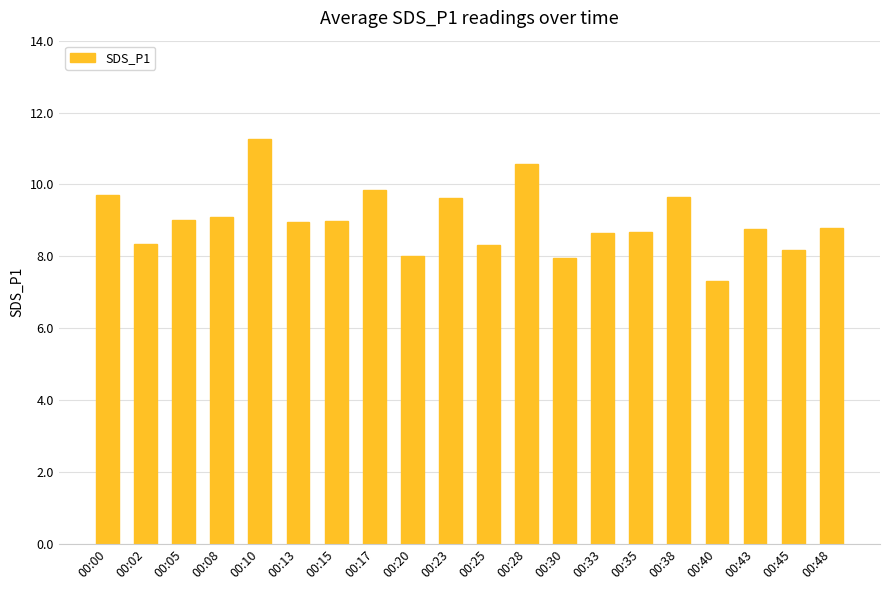

Is it true that the value at 00:10 is 17.6?

False